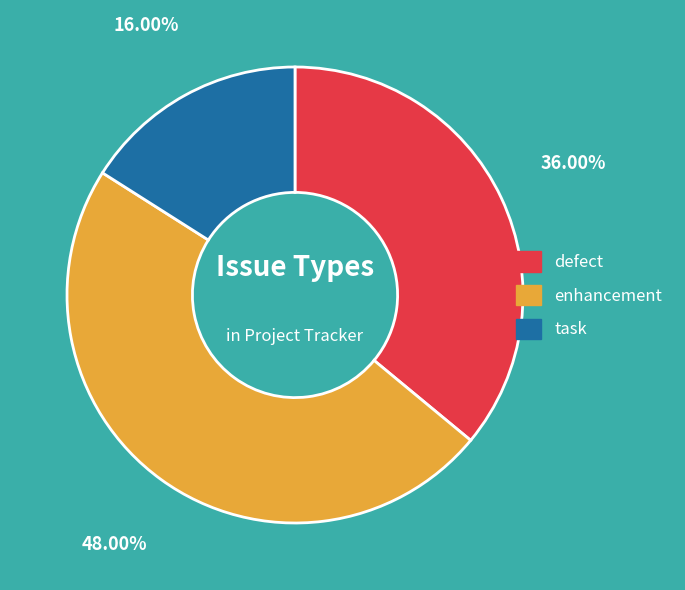

The task slice represents 4% of the pie. True or false?

False